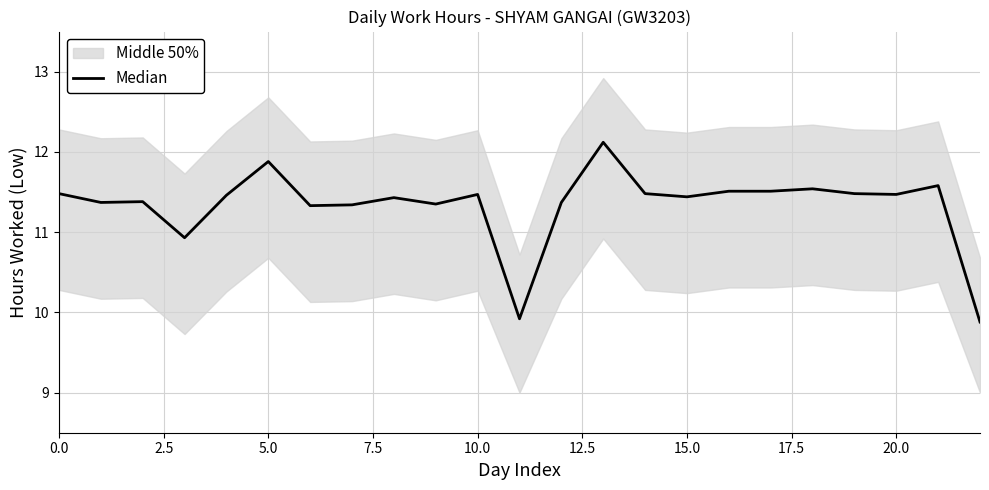

Reading left to right, transcribe all the data shown in this chart.

11.5	11.4	11.4	10.9	11.5	11.9	11.3	11.3	11.4	11.3	11.5	9.9	11.4	12.1	11.5	11.4	11.5	11.5	11.5	11.5	11.5	11.6	9.9